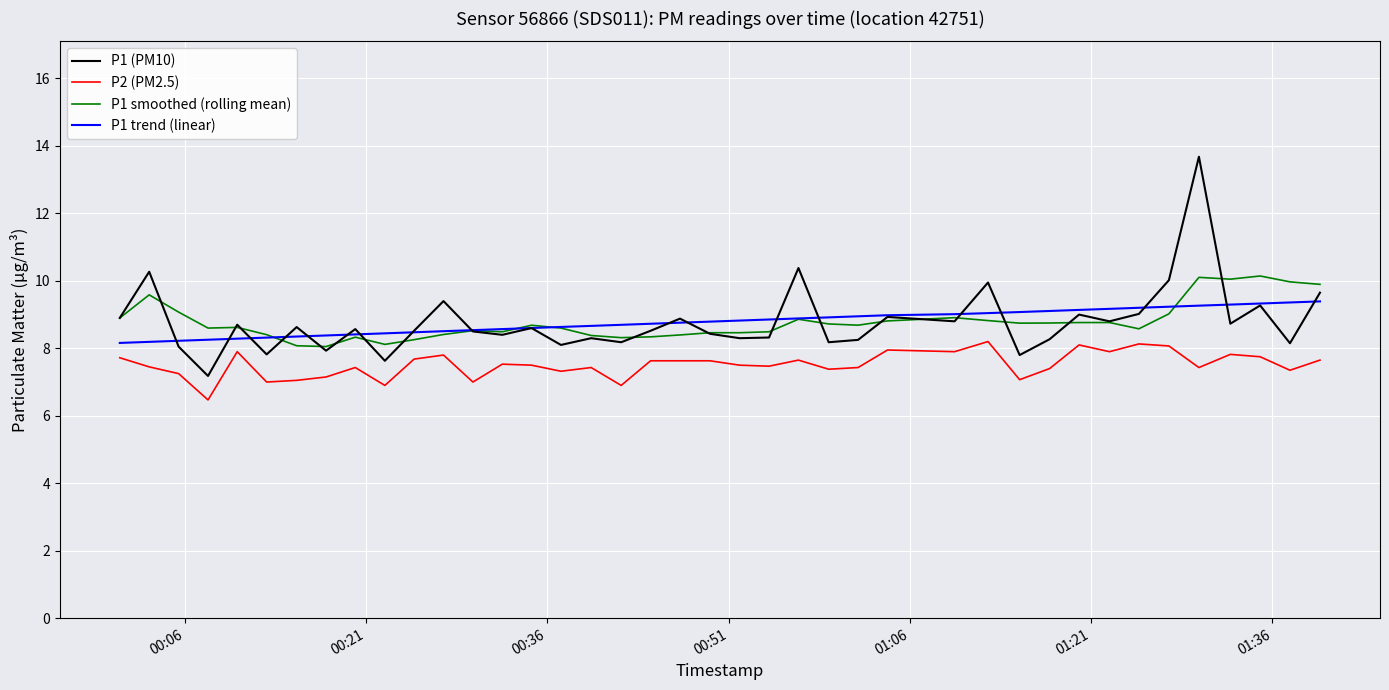

Rank the series by their maximum value, from highest to lowest.

P1 (PM10), P1 smoothed (rolling mean), P1 trend (linear), P2 (PM2.5)